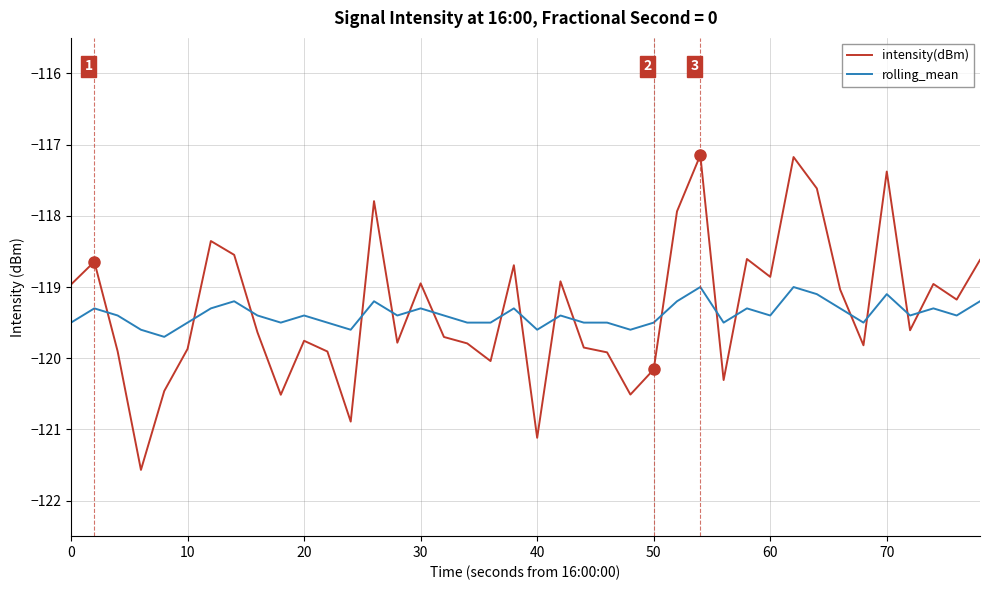

True or false: rolling_mean and intensity(dBm) cross at least once.

True